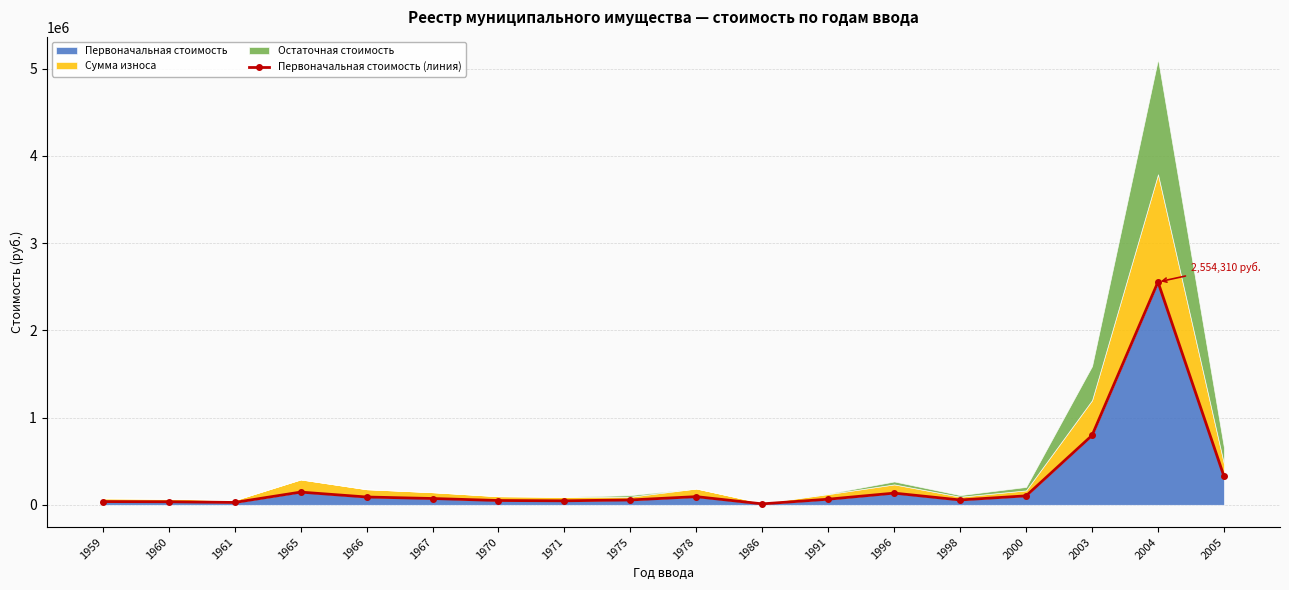

Rank the categories by value from lowest to highest.

1986, 1961, 1960, 1959, 1971, 1970, 1975, 1998, 1991, 1967, 1966, 1978, 2000, 1996, 1965, 2005, 2003, 2004